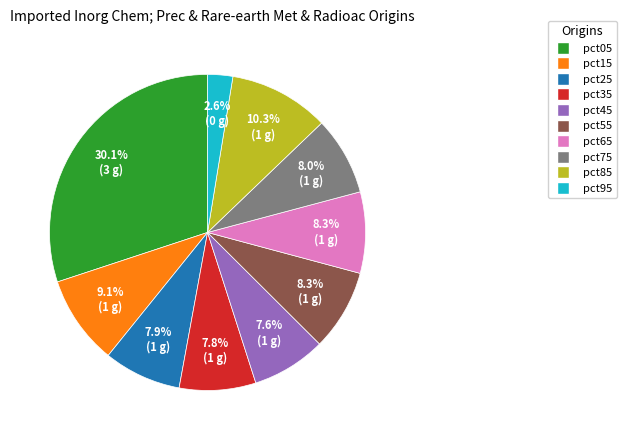

To the nearest percent, what percentage of the pie is pct55?

8%